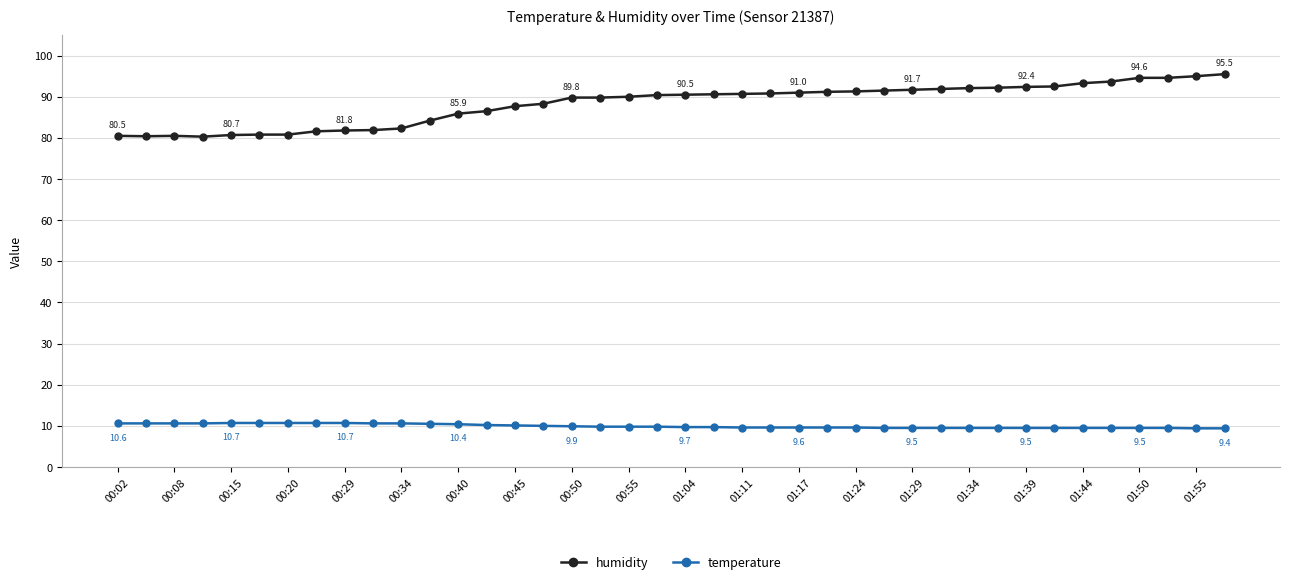

What is the minimum value shown in the chart?

9.4